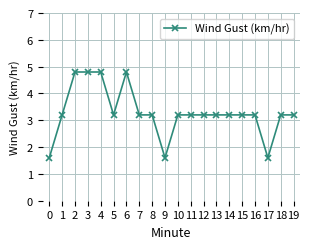

What is the ratio of the value at 16 to the value at 15?

1.0